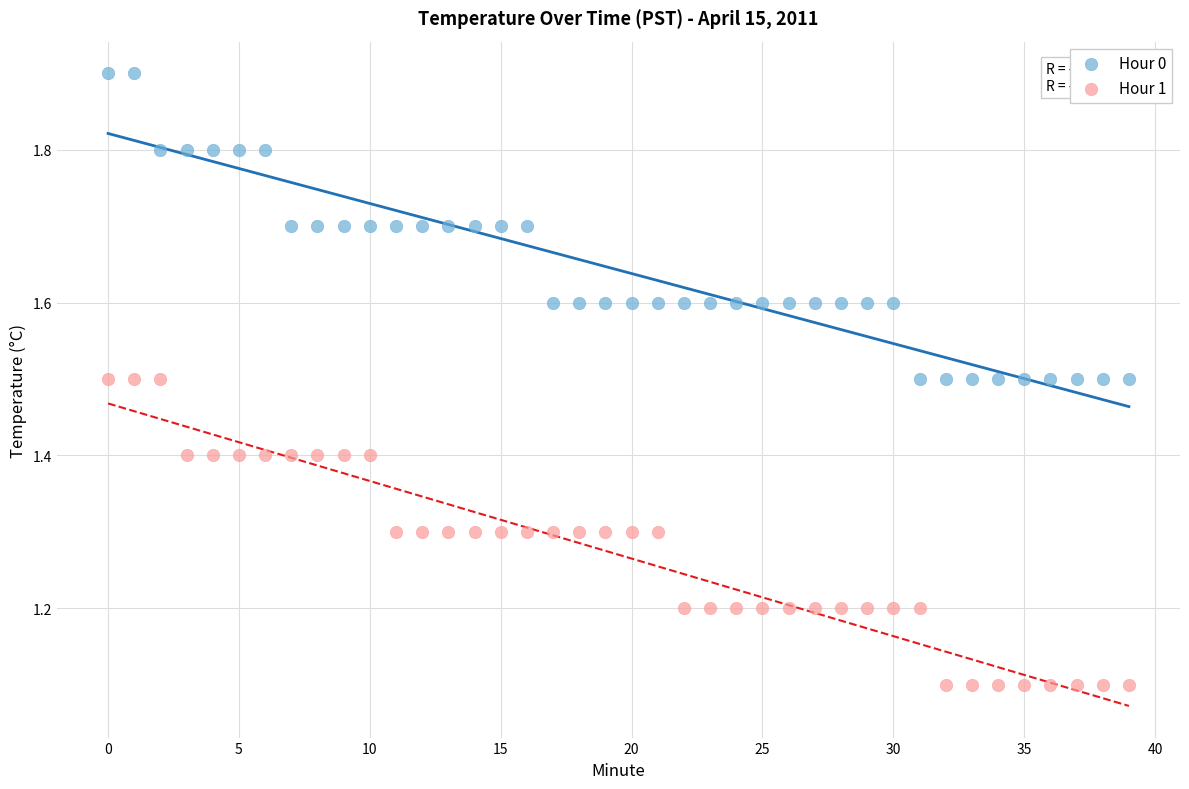

Which series reaches the maximum Y coordinate?

Hour 0